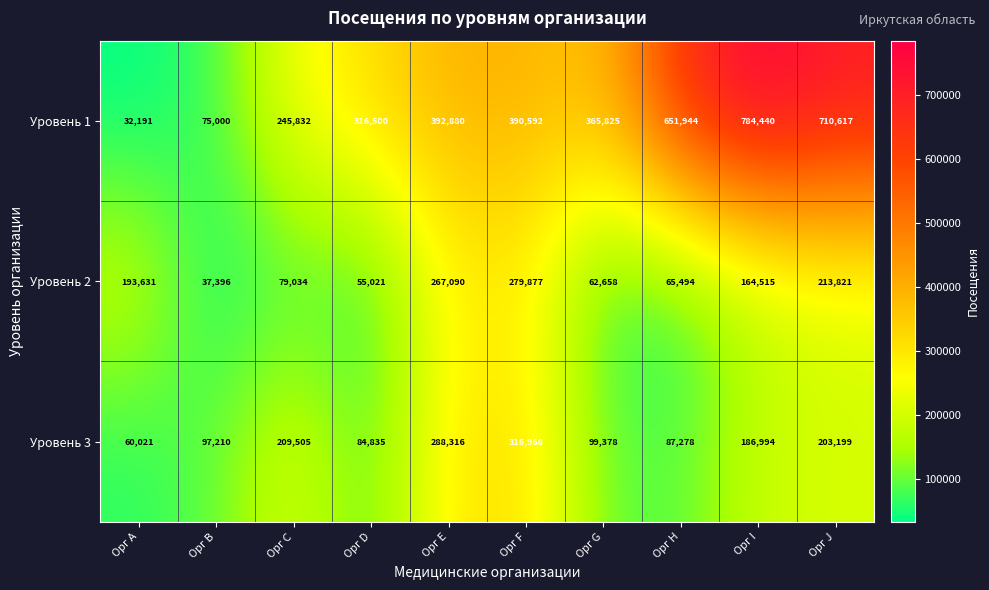

Between Орг B and Орг F, which series saw the biggest shift?

Уровень 1